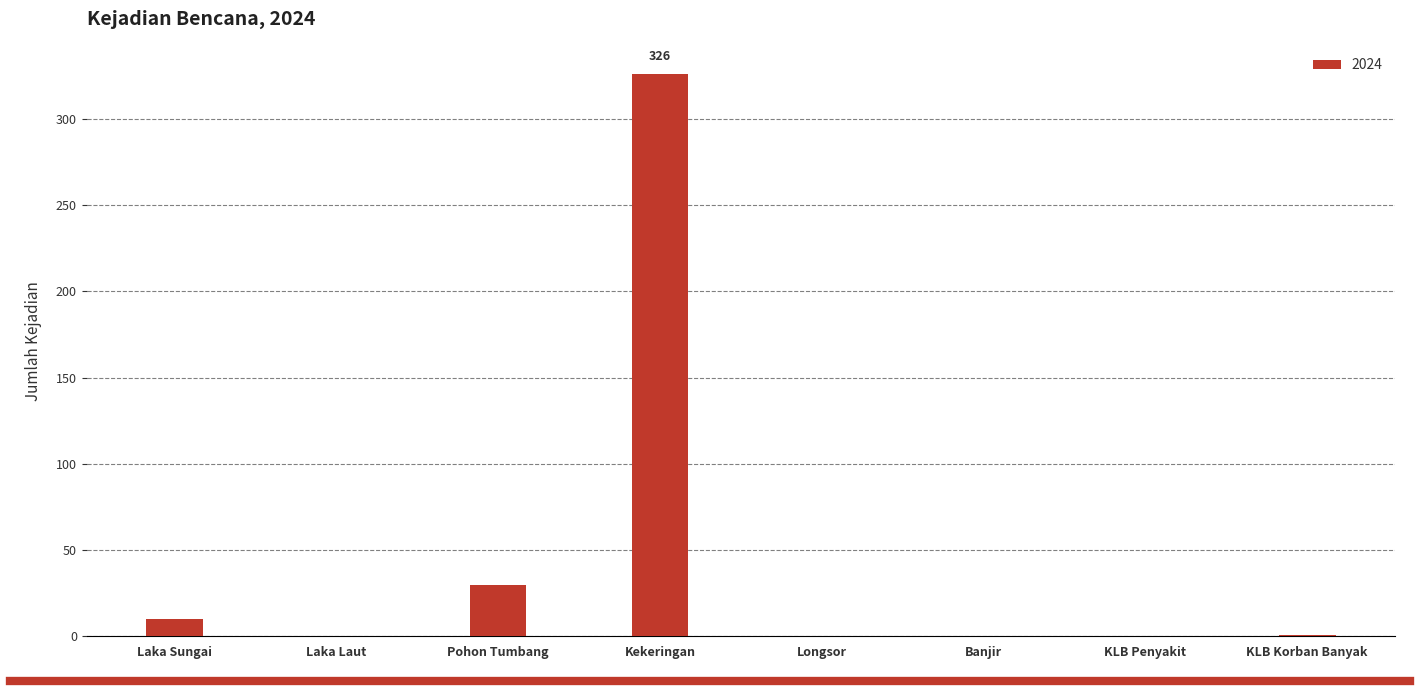

Are the bars horizontal?

No